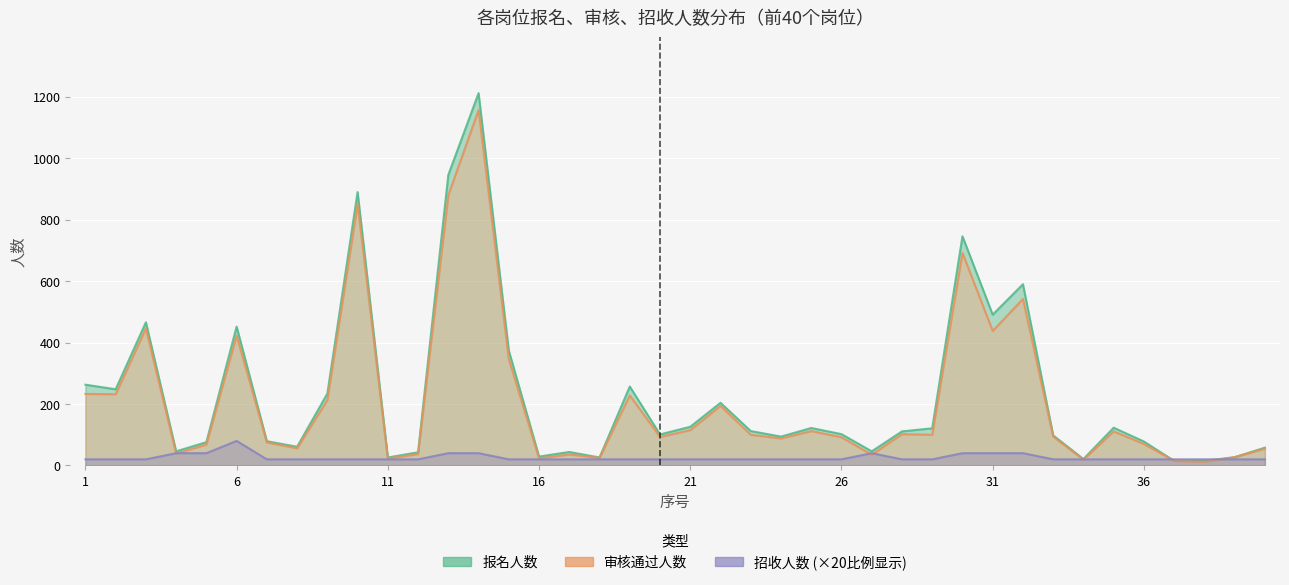

Reading left to right, extract all data points from this chart.

报名人数: 263	248	466	46	76	452	79	61	234	890	26	43	946	1212	374	29	44	26	257	101	126	204	112	94	122	102	46	111	121	746	491	590	98	21	123	78	15	15	27	58
审核通过人数: 233	232	446	39	68	423	75	56	213	851	23	37	880	1157	346	23	36	25	228	93	115	194	100	88	112	92	35	102	100	692	438	542	94	19	111	70	15	12	27	55
招收人数: 20	20	20	40	40	80	20	20	20	20	20	20	40	40	20	20	20	20	20	20	20	20	20	20	20	20	40	20	20	40	40	40	20	20	20	20	20	20	20	20